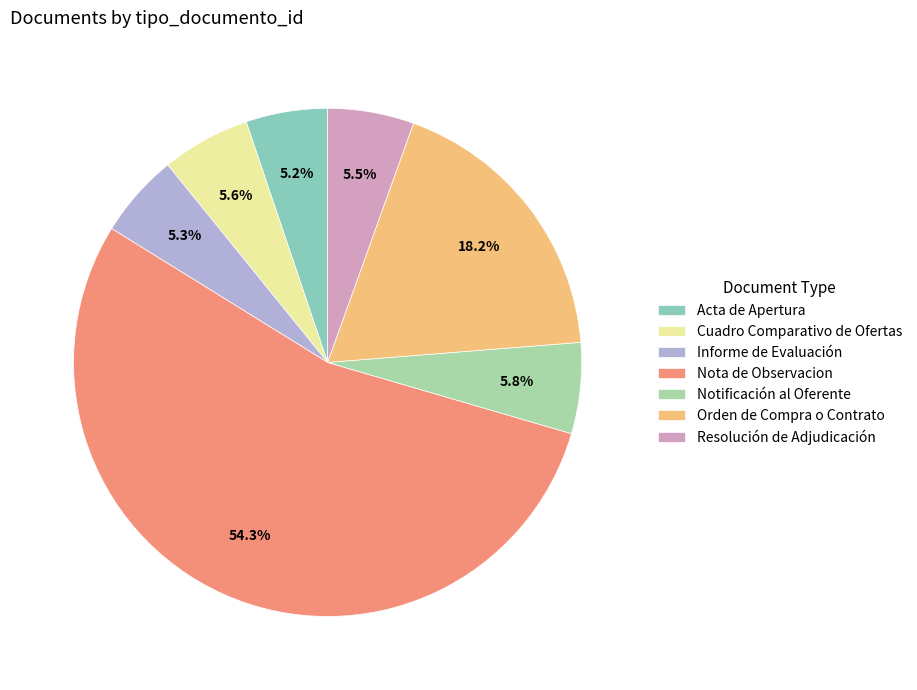

Which category has the biggest portion of the pie?

Nota de Observacion